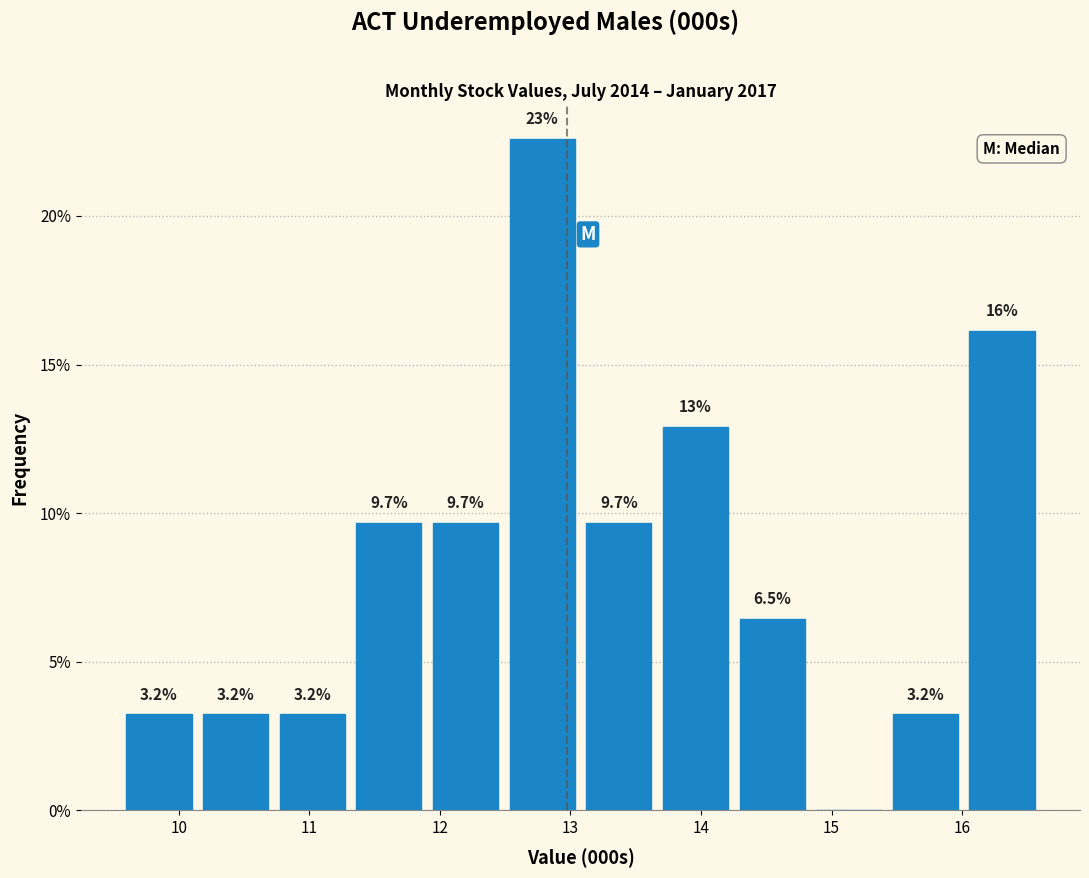

Over which range of the x-axis is the bar tallest?

12.5 to 13.1